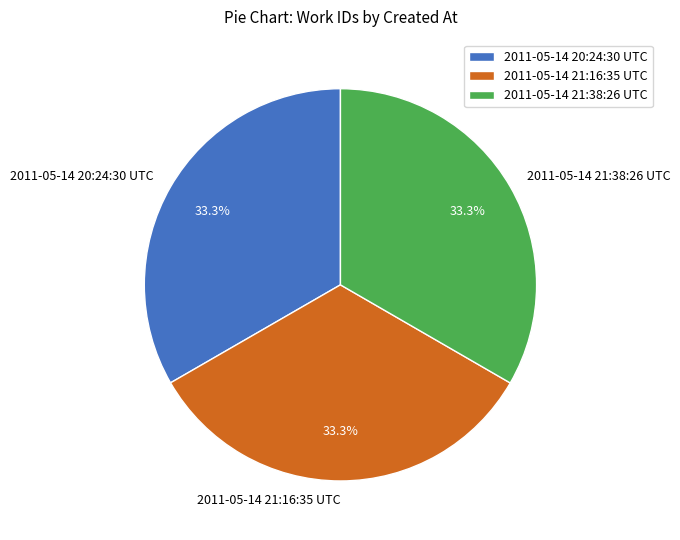

Approximately how many times larger is the value at 2011-05-14 21:38:26 UTC compared to 2011-05-14 21:16:35 UTC?

1.0